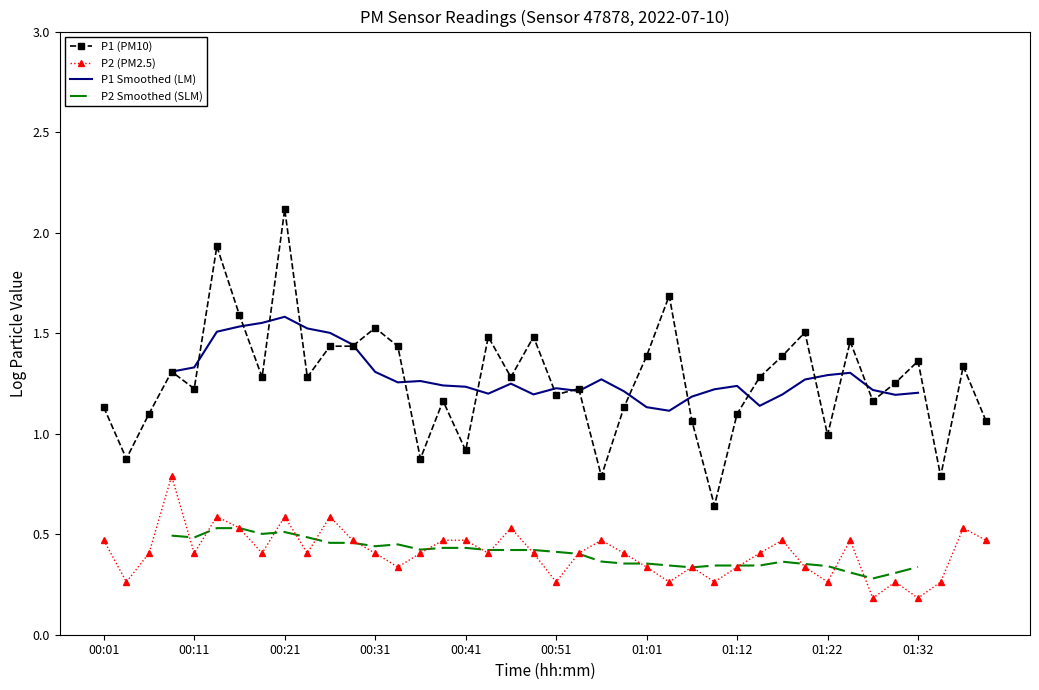

True or false: P1 (PM10) and P2 (PM2.5) intersect in this chart.

False